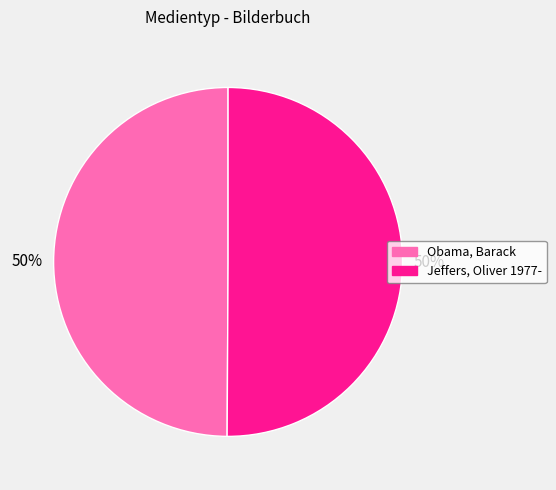

How many segments does this pie chart have?

2